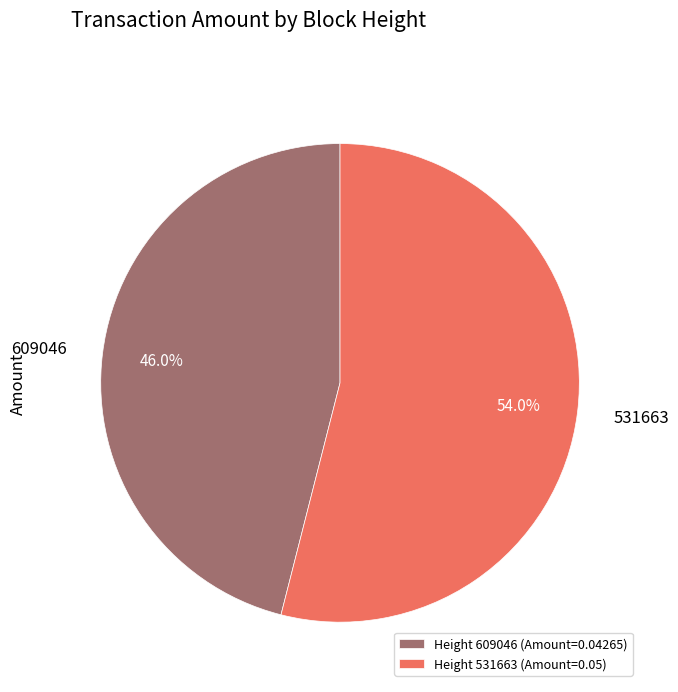

Rank the categories by value from highest to lowest.

Height 531663 (Amount=0.05), Height 609046 (Amount=0.04265)